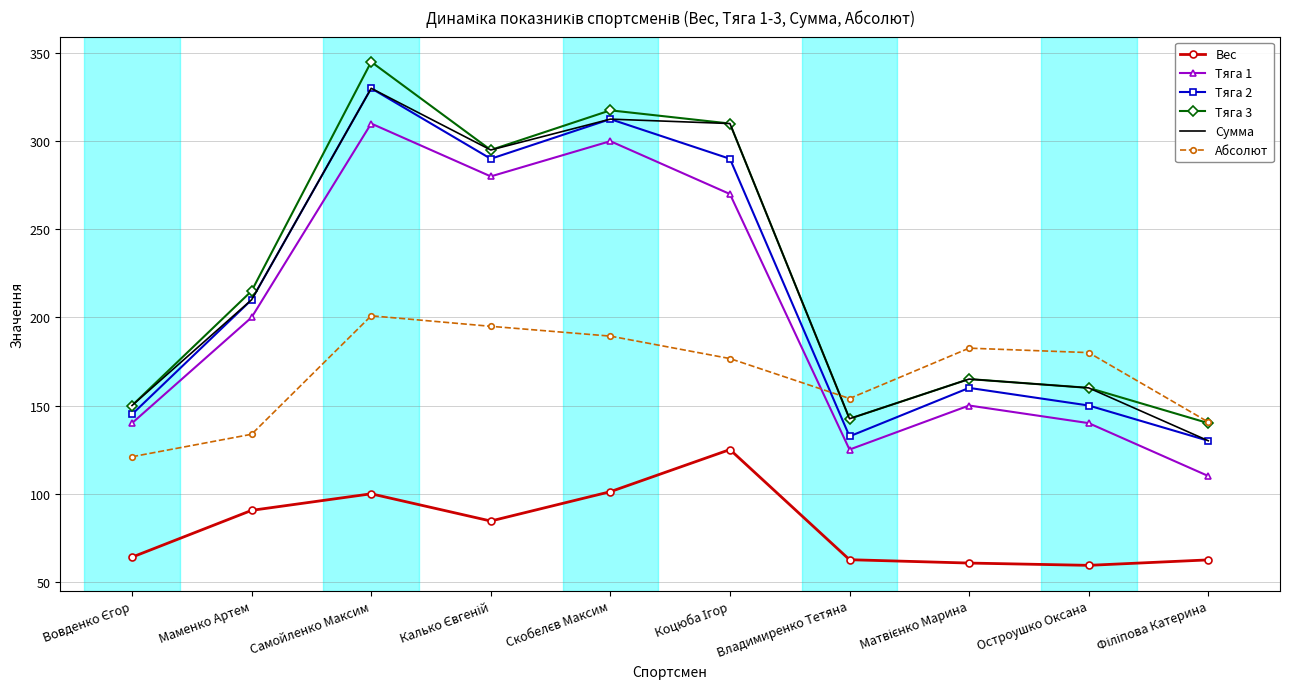

In Тяга 1, how many points are lower than both neighbors (excluding endpoints)?

2